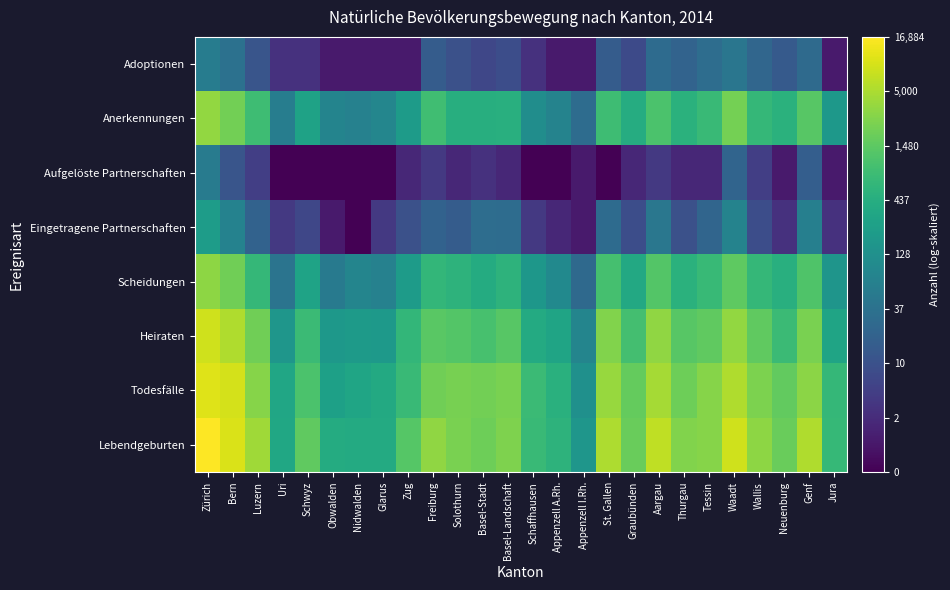

Which label corresponds to the smallest value in the chart?

Nidwalden